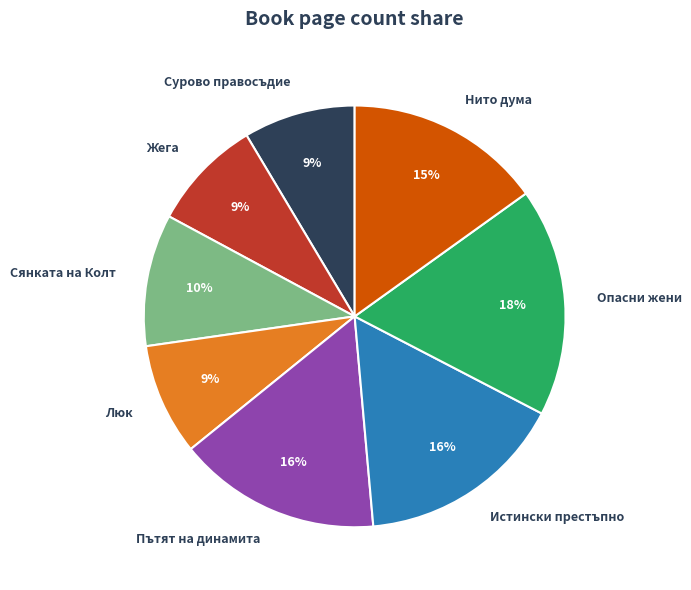

To the nearest percent, what percentage of the pie is Люк?

9%